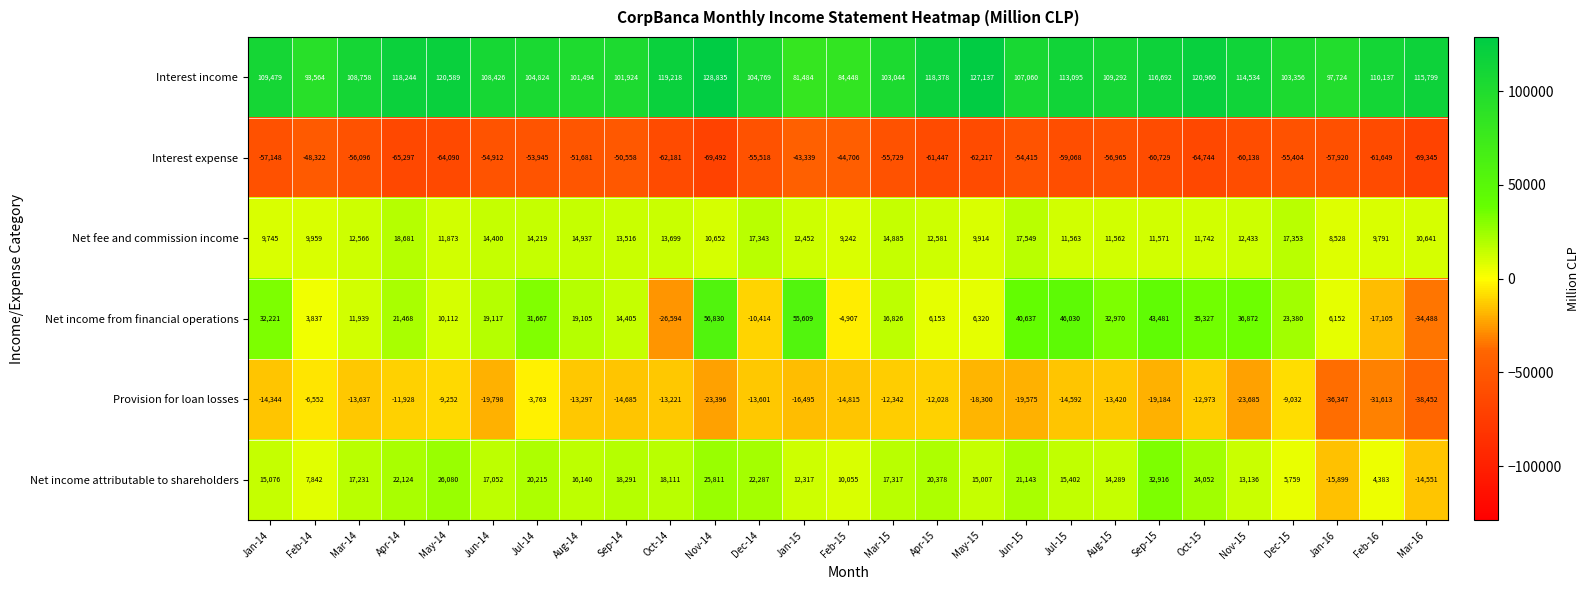

What is the sum of the Net income from financial operations values at Jul-14 and Jul-15?

77697